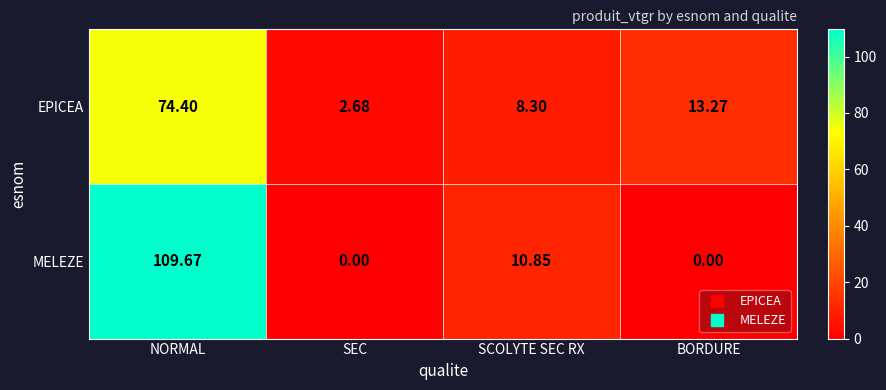

Rank the series at NORMAL from lowest to highest value.

EPICEA, MELEZE